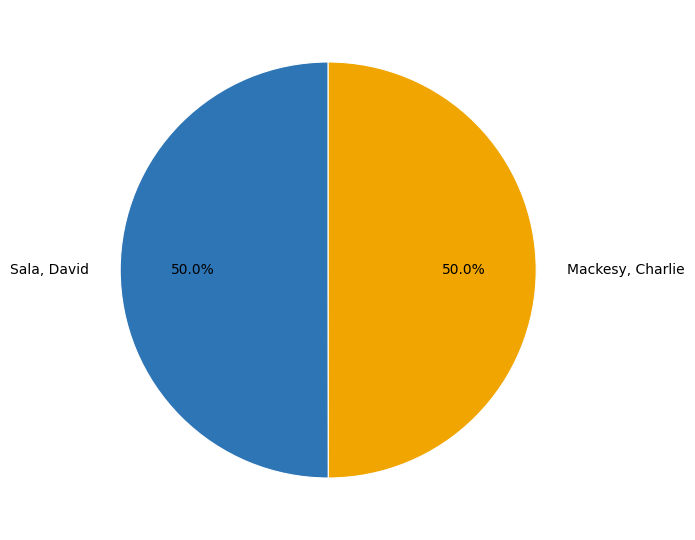

What percentage is NOT represented by Sala, David?

50.0%